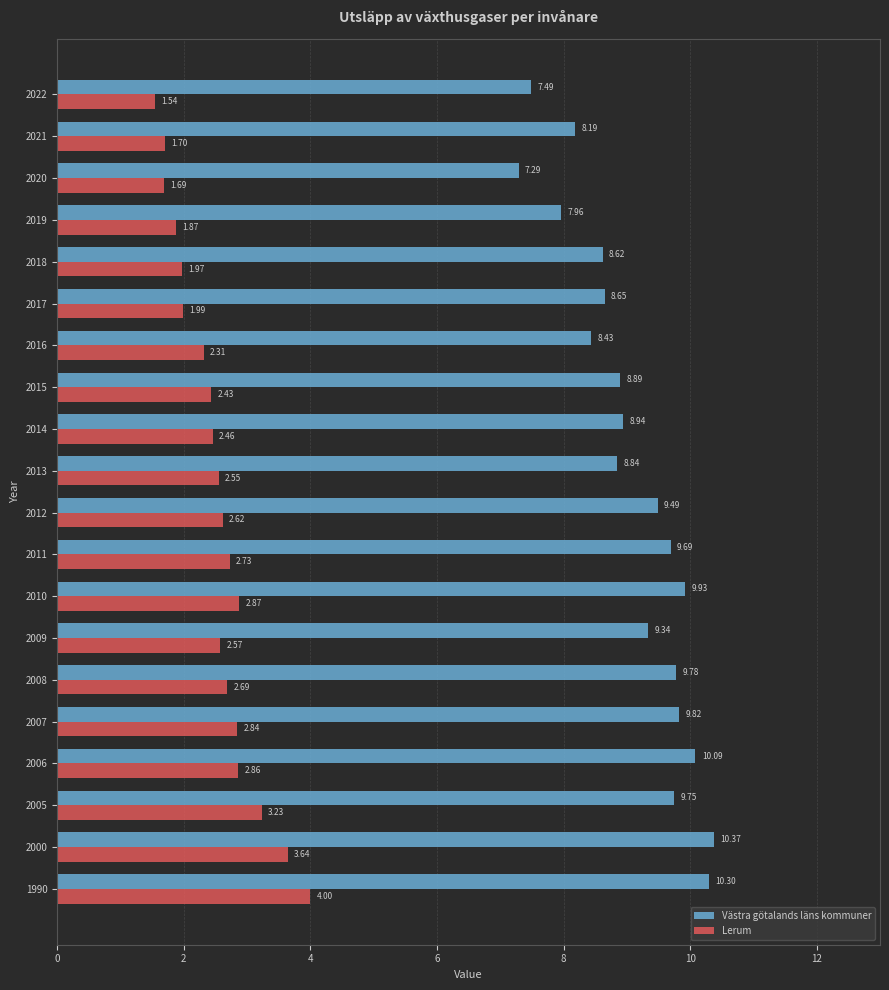

Rank the series at 2007 from lowest to highest value.

Lerum, Västra götalands läns kommuner